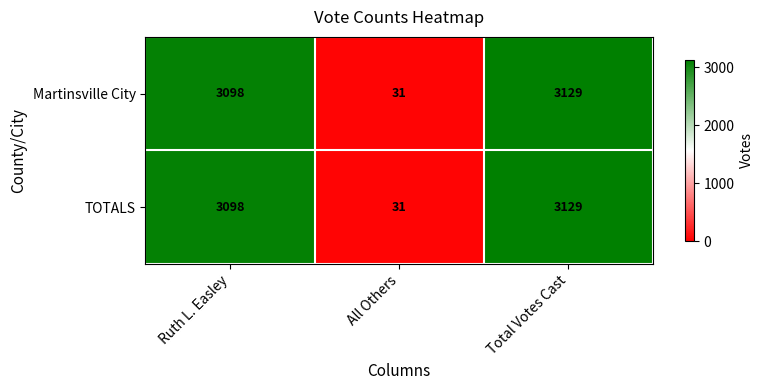

The Martinsville City series shows 3129 at Total Votes Cast. True or false?

True